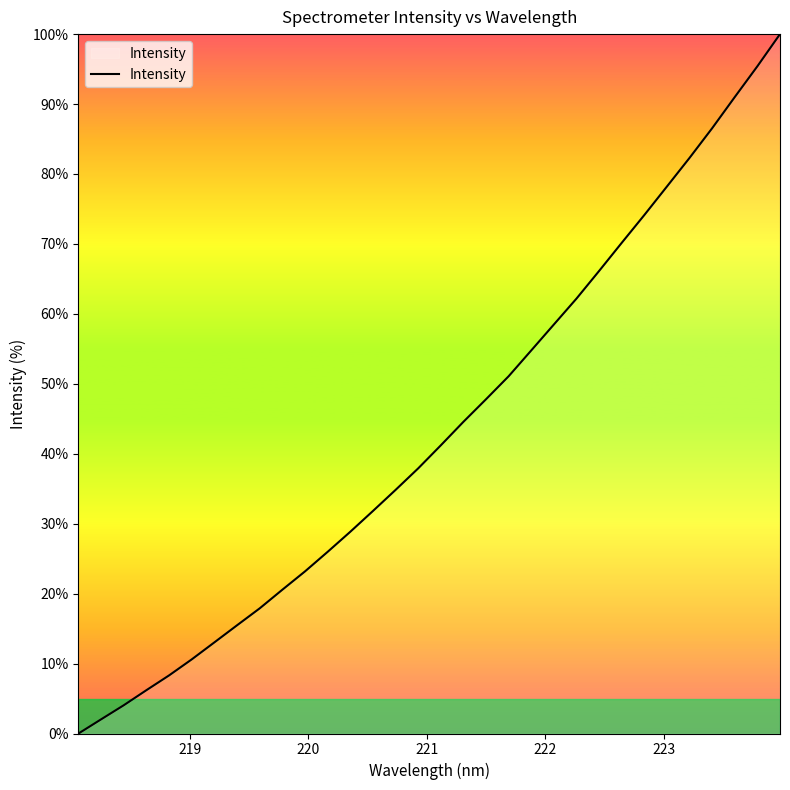

What is the maximum value shown in the chart?

100.0